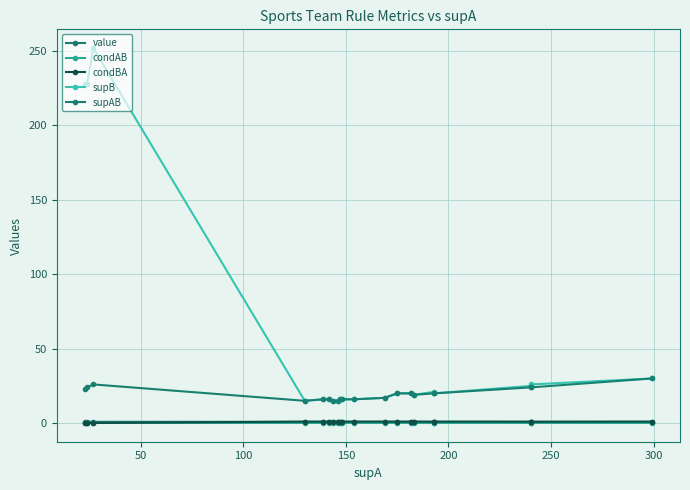

Read the supAB value at 150.

15.0